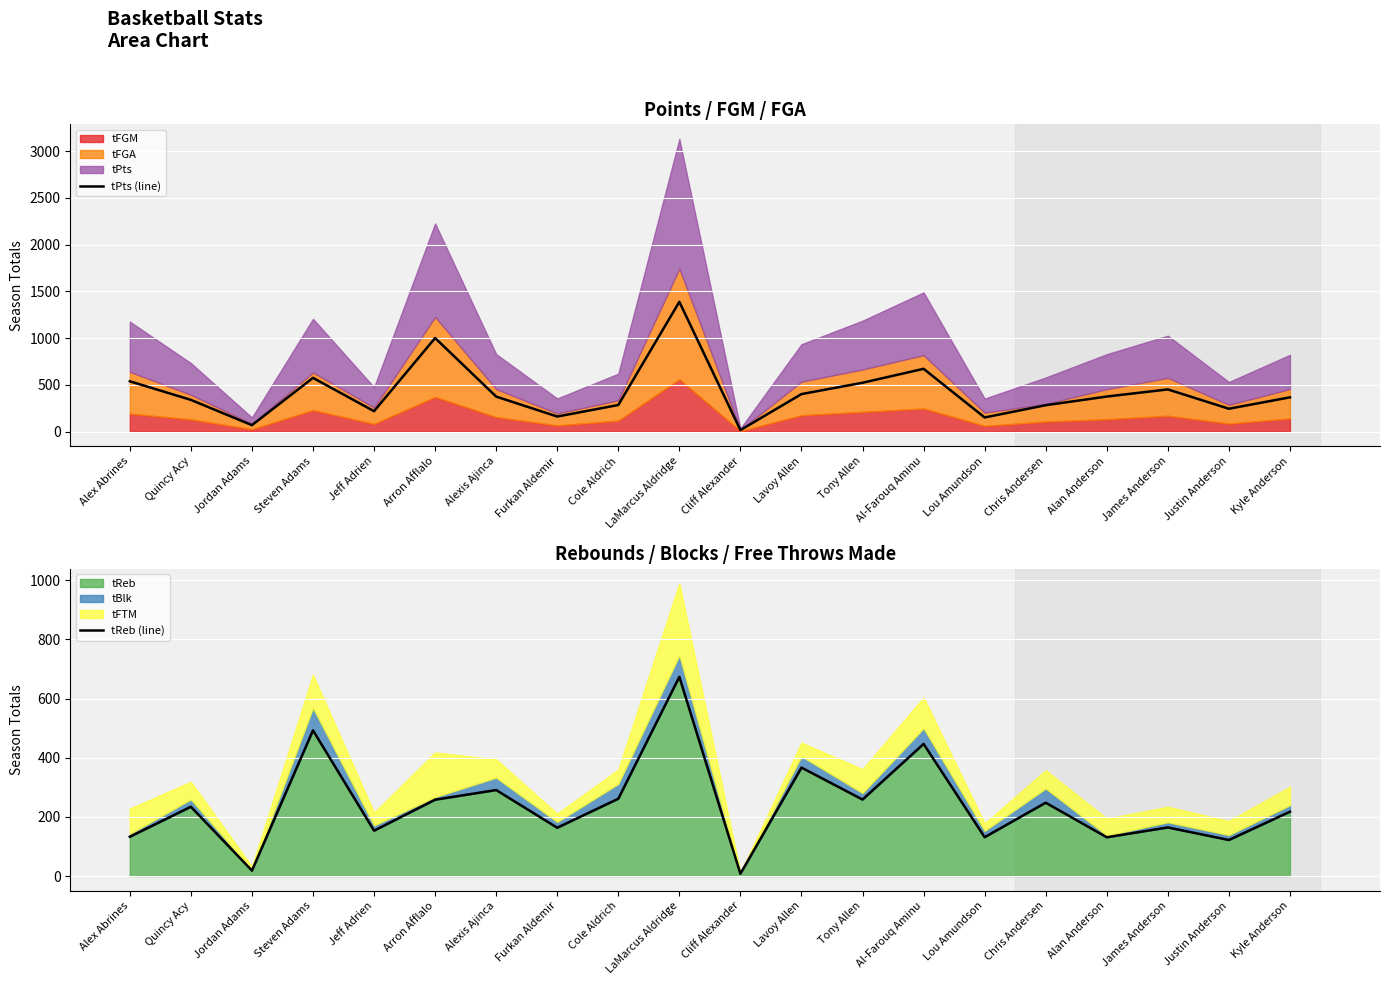

Reading left to right, list all the values displayed in this chart.

tPts (line): 537.4	338.8	68.3	574.2	217.8	1000.5	373.9	160.6	283.9	1387.6	15.4	400.7	521.9	671.0	150.7	281.7	374.4	450.6	244.0	365.8
tReb (line): 132.8	234.2	18.4	492.6	153.4	258.1	290.8	163.3	261.3	673.4	7.9	366.6	258.6	446.6	131.4	247.9	131.1	164.3	121.9	217.5